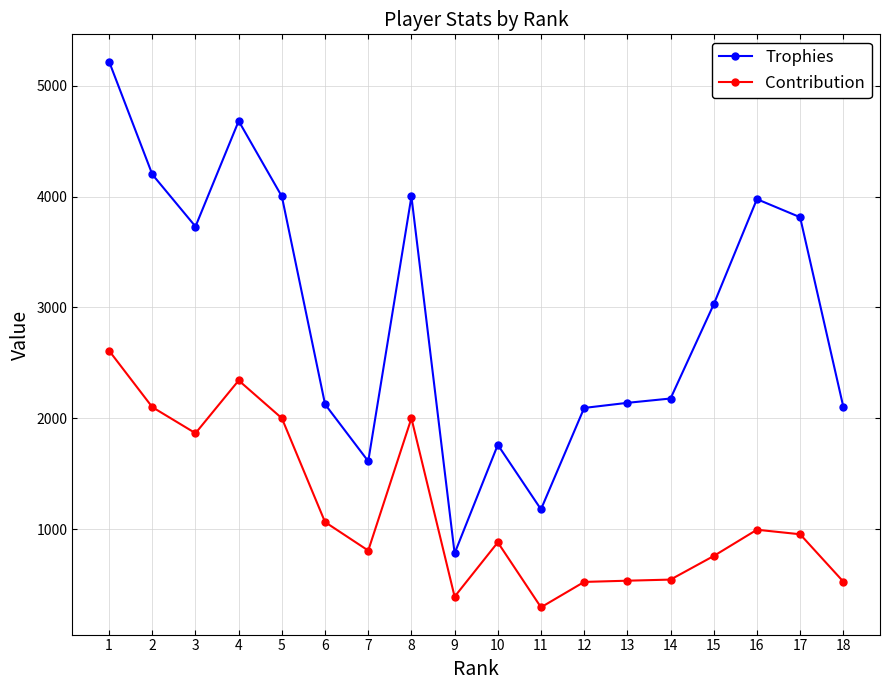

Which series has the largest range (max minus min)?

Trophies